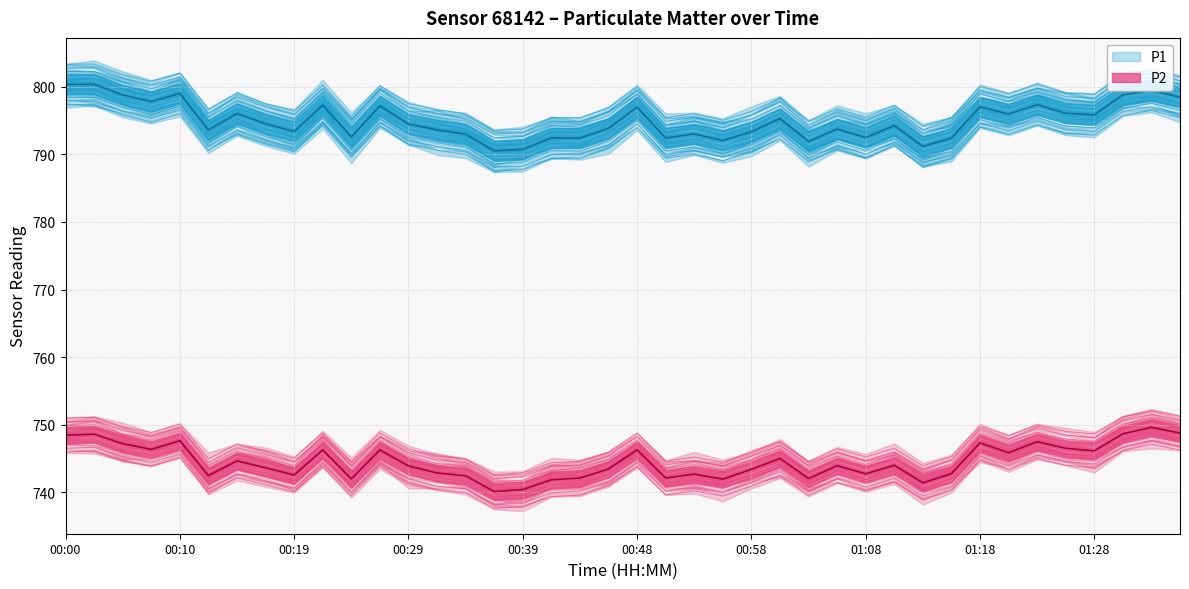

True or false: P2 and P1 cross at least once.

False